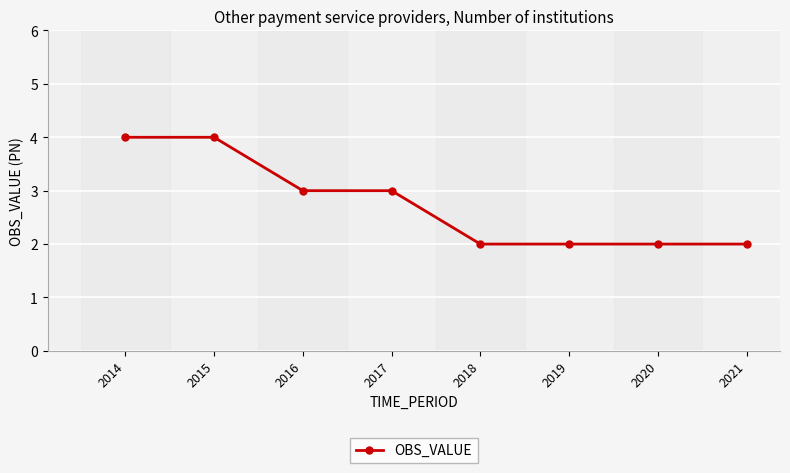

What is the smallest value displayed?

2